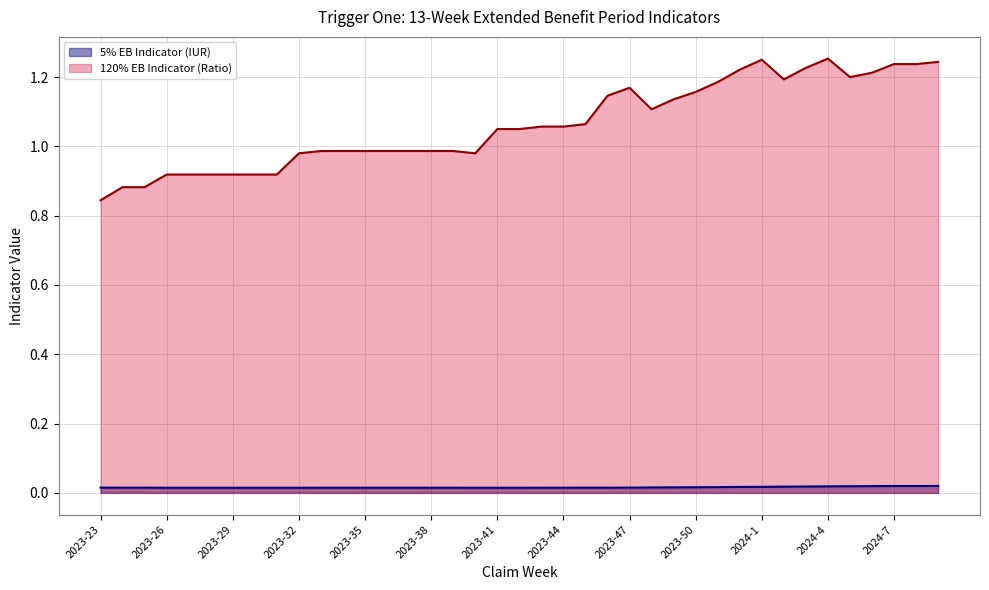

The value of 5% EB Indicator (IUR) at 2023-37 is 0.0. True or false?

False